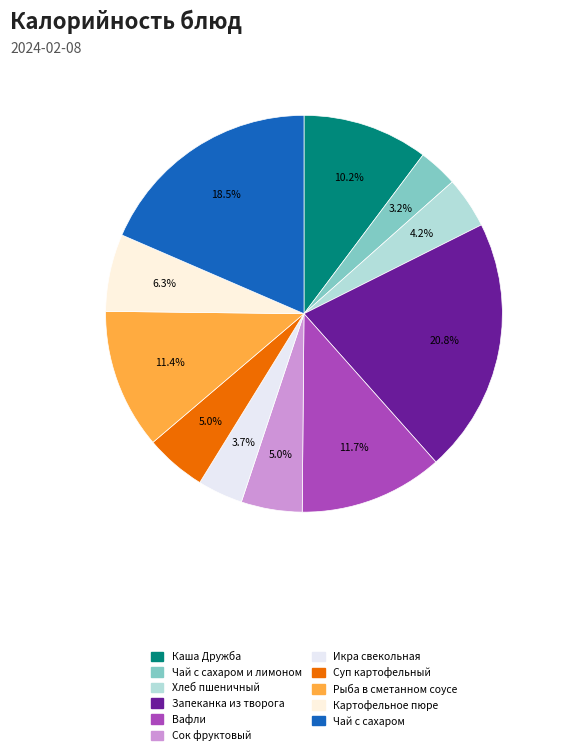

How many segments does this pie chart have?

11